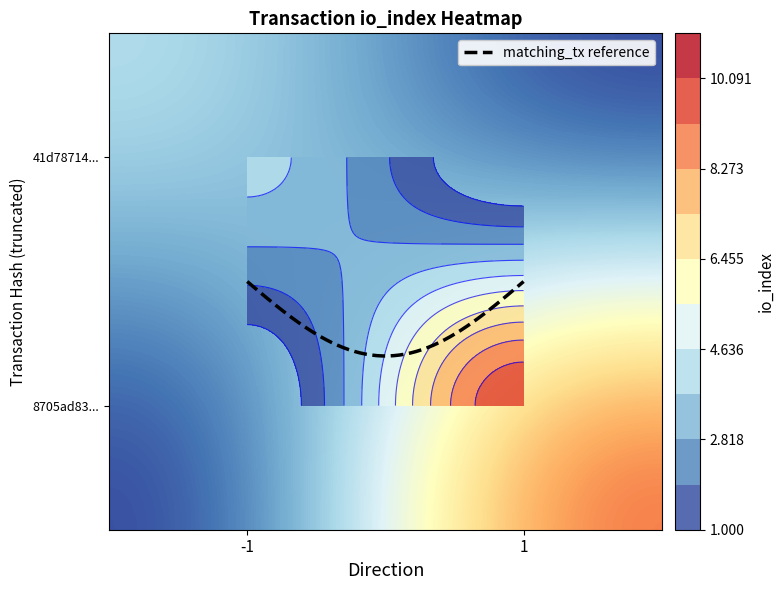

The value of 41d7871406df615b6646593ea70656935efe381 at io_index is 2. True or false?

False